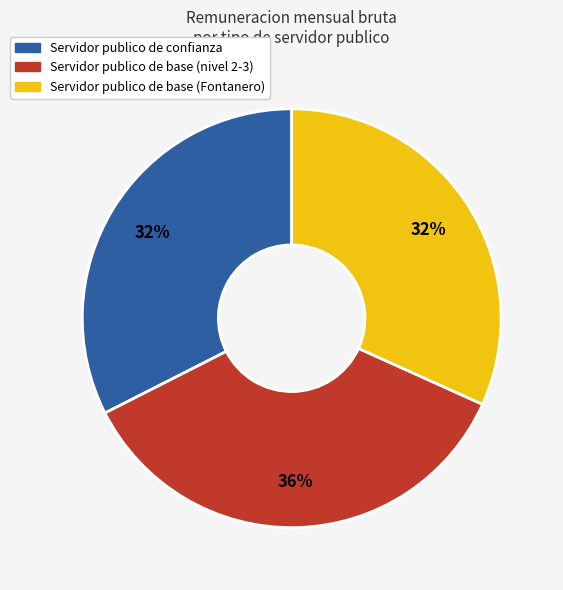

To the nearest percent, what is the difference between the largest and smallest slice percentages?

4%